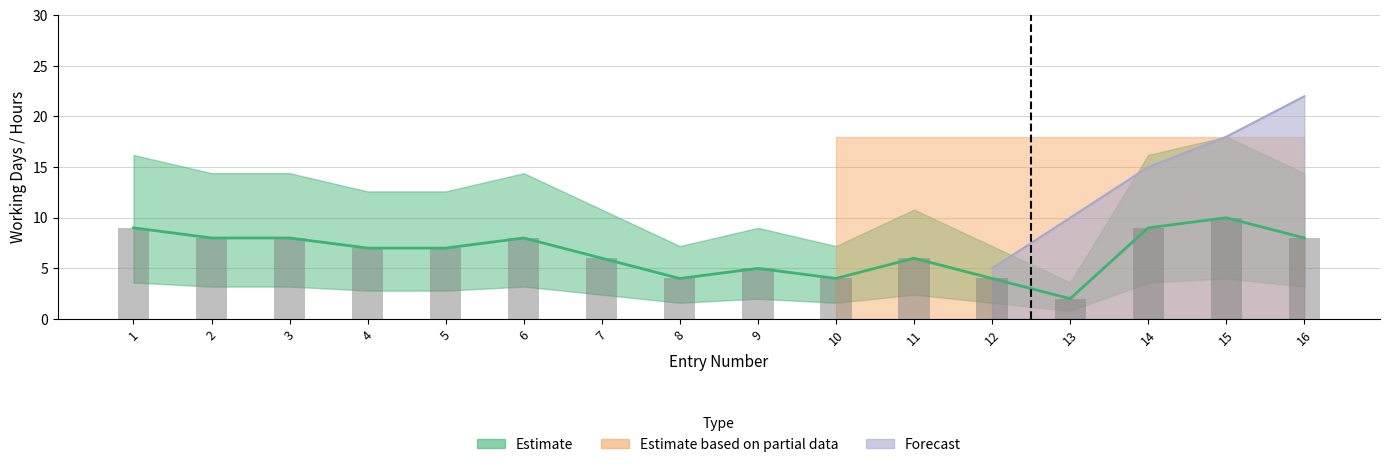

Which series has the largest total across all categories?

Estimate based on partial data